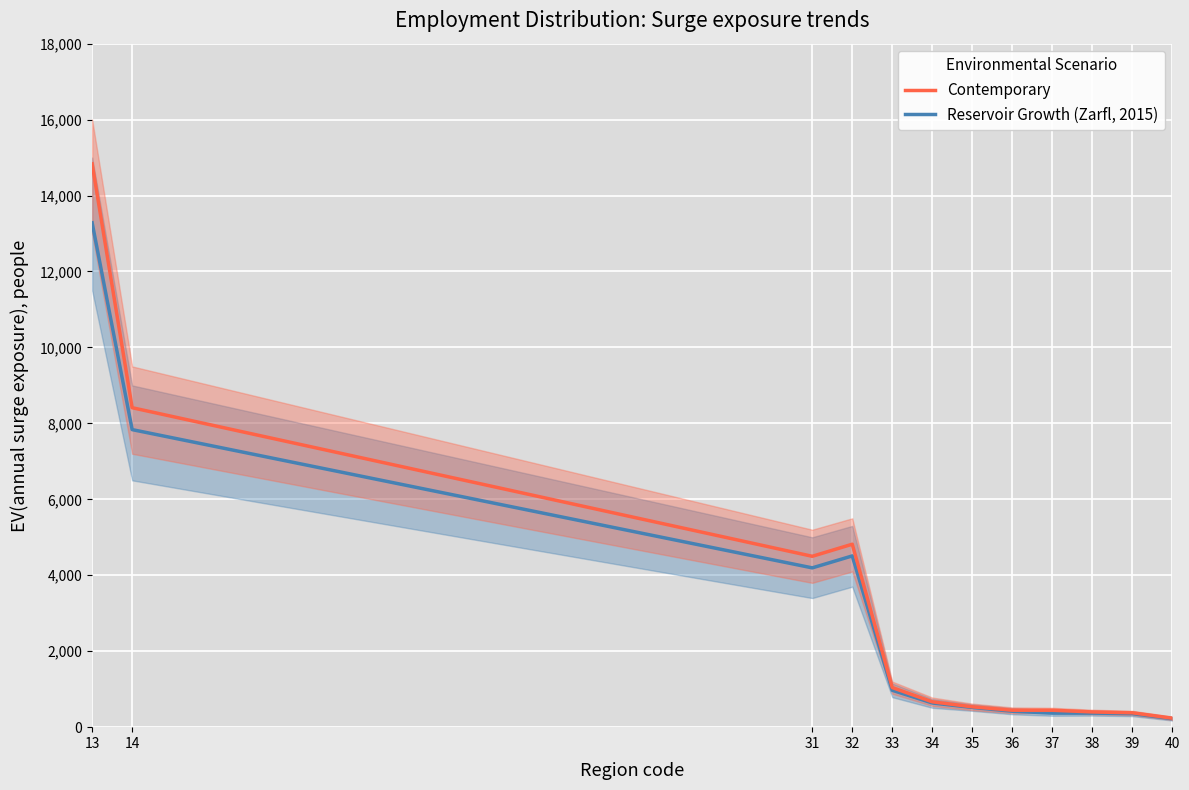

The Reservoir Growth (Zarfl, 2015) series shows 153 at 34. True or false?

False